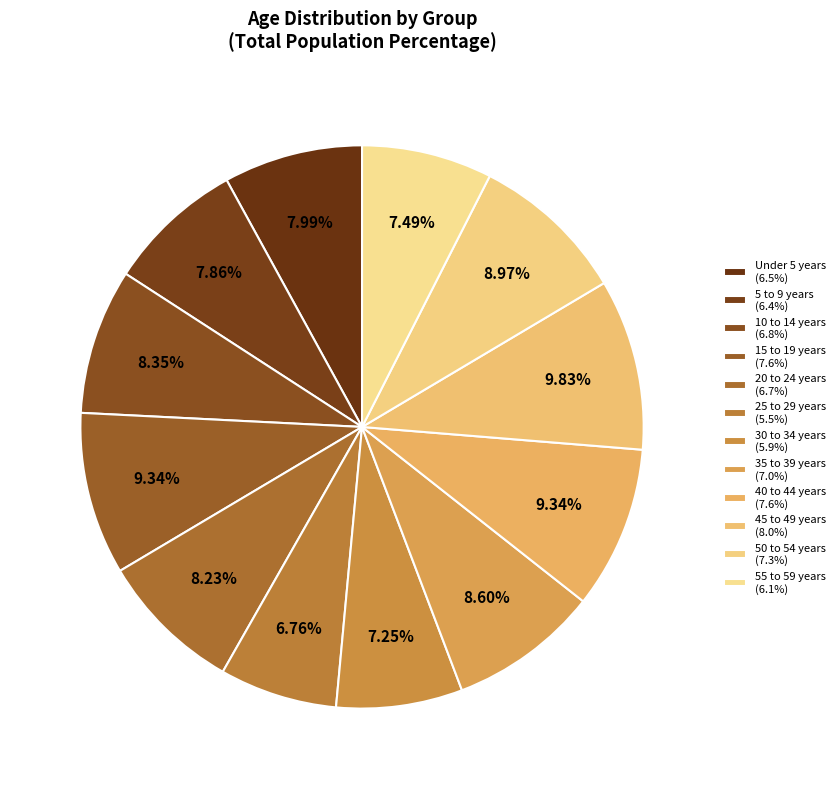

How many segments does this pie chart have?

12